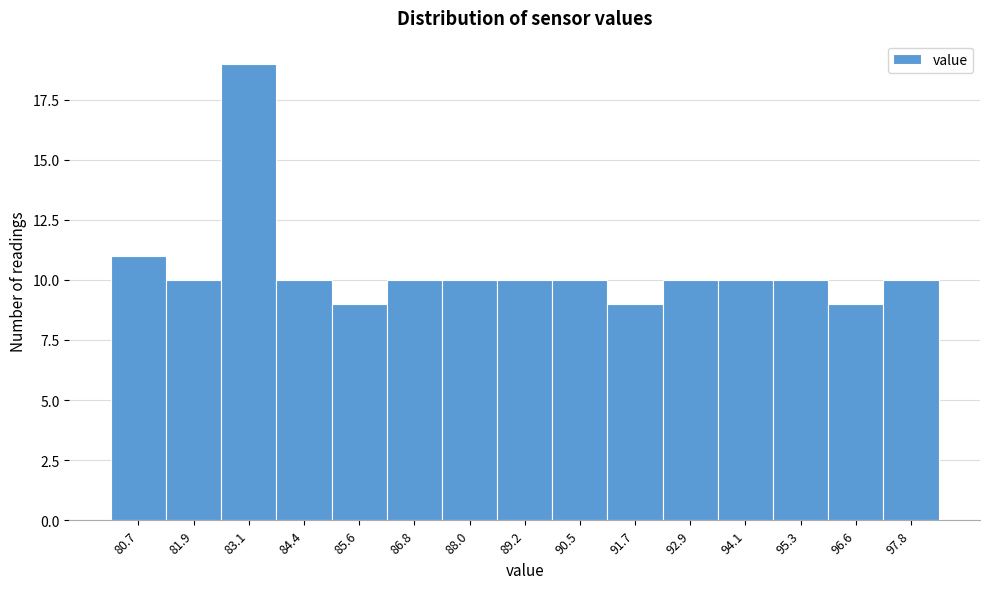

Reading left to right, list all the values displayed in this chart.

80.7=11	81.9=10	83.1=19	84.4=10	85.6=9	86.8=10	88.0=10	89.2=10	90.5=10	91.7=9	92.9=10	94.1=10	95.3=10	96.6=9	97.8=10